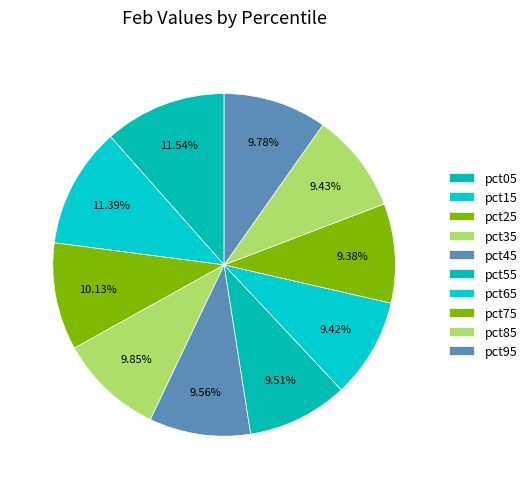

How many segments does this pie chart have?

10